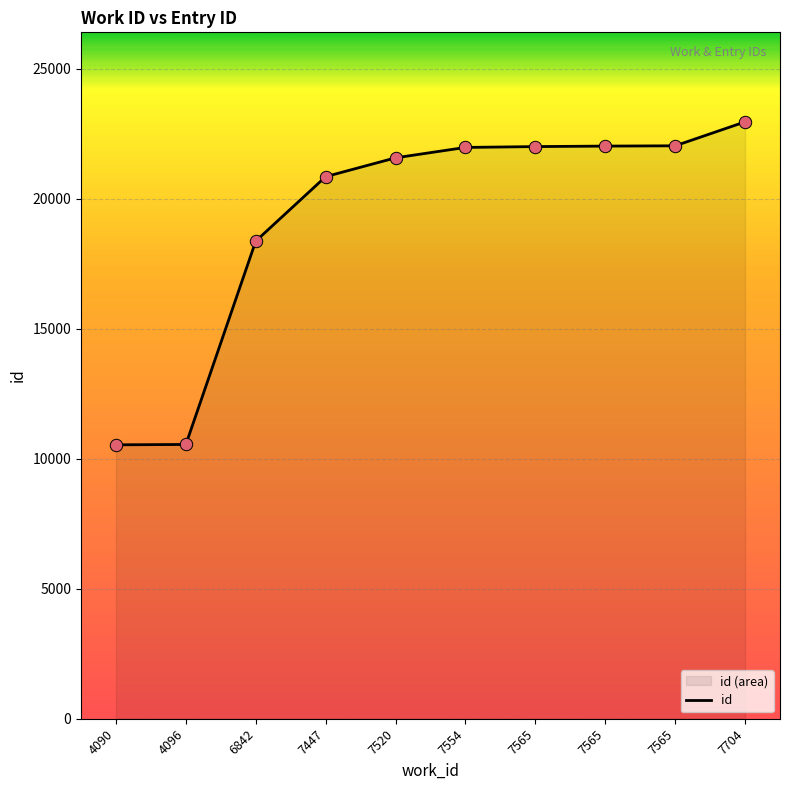

Between 7565 and 4096, which is larger?

7565